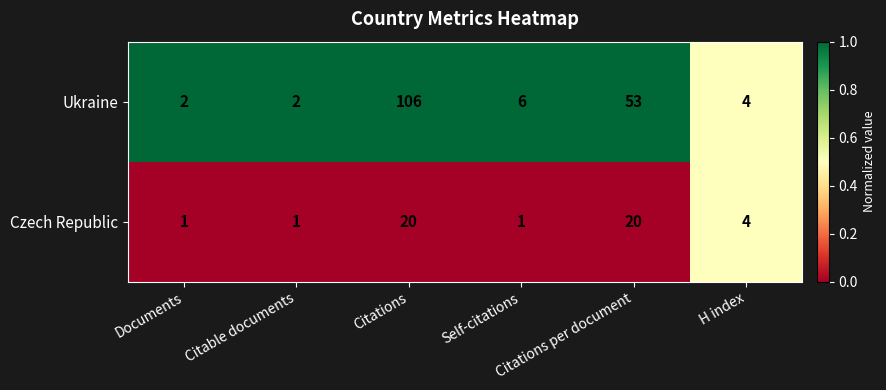

What is the total value across all series at Self-citations?

7